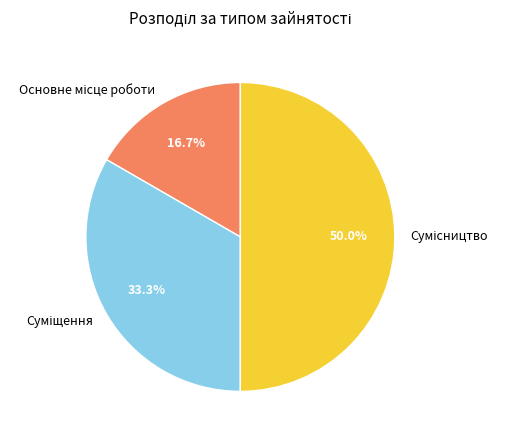

Approximately how many times larger is the value at Суміщення compared to Основне місце роботи?

2.0